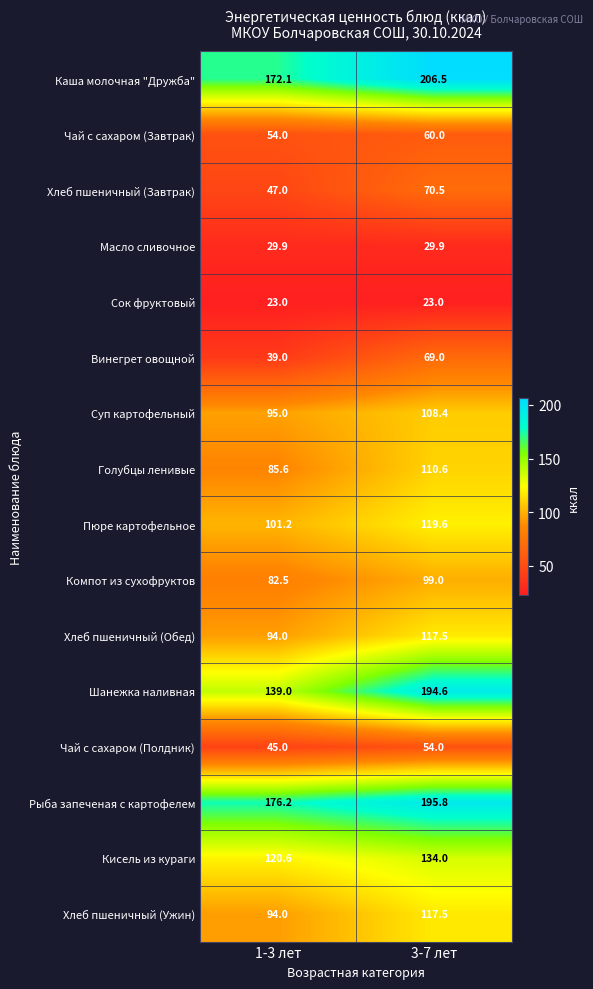

At which label is Рыба запеченая с картофелем closest to 186?

1-3 лет